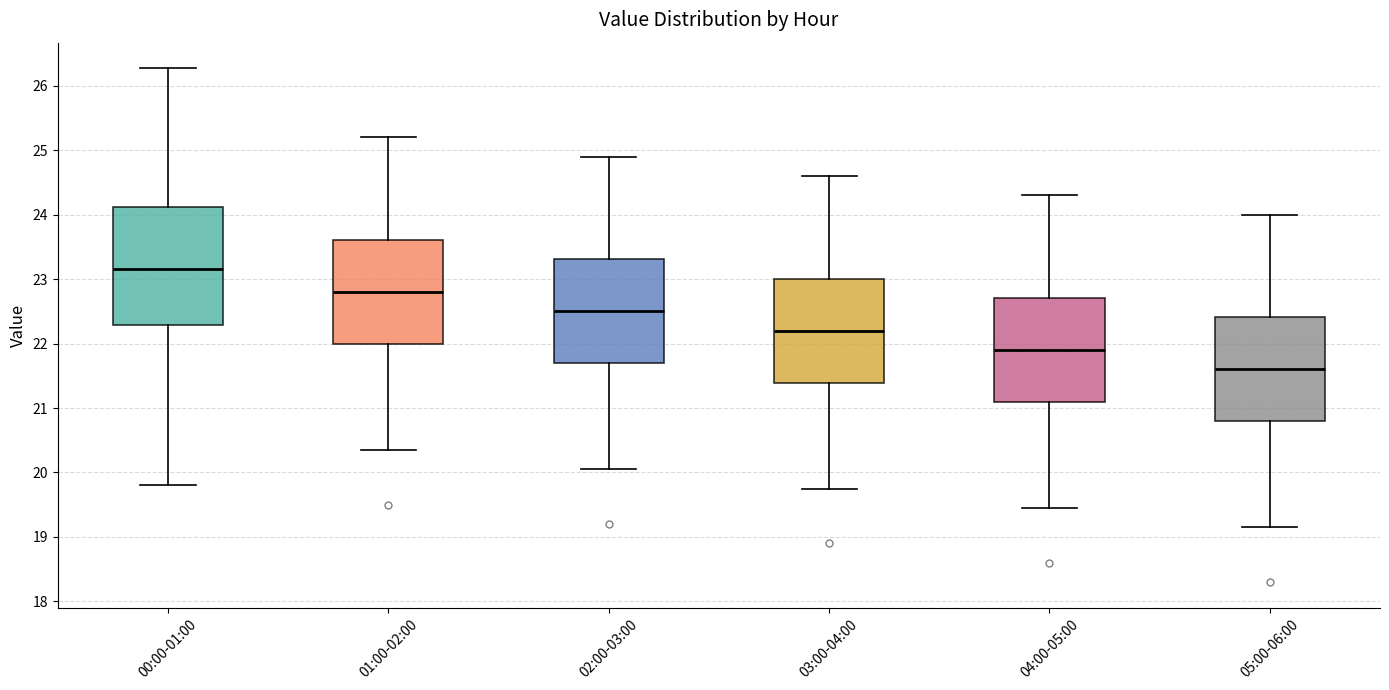

Where is the lower edge of the box for 05:00-06:00 on the y-axis? The values are not printed on the chart, so give them approximately, as read against the axis.

20.8